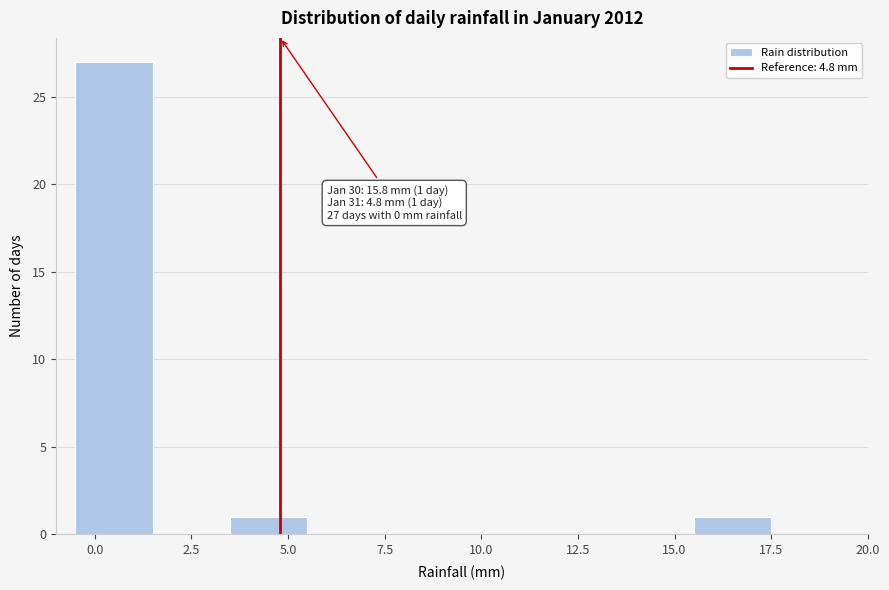

Which range on the x-axis has the tallest bar?

-0.5 to 1.5